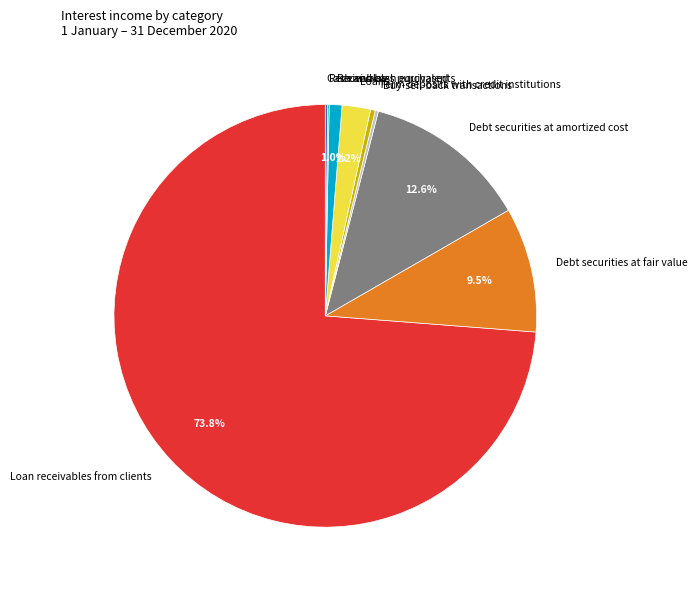

Is there any slice that represents more than half of the pie?

Yes